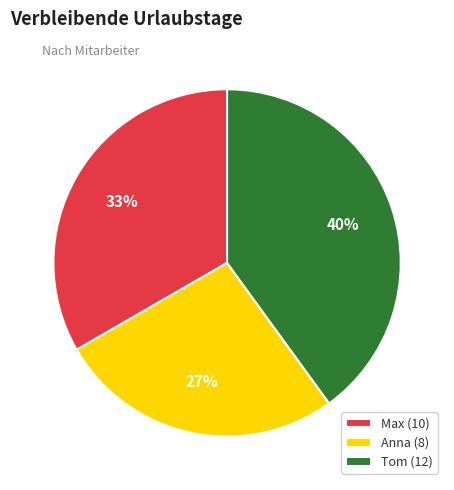

To the nearest percent, what is the average slice percentage?

33%